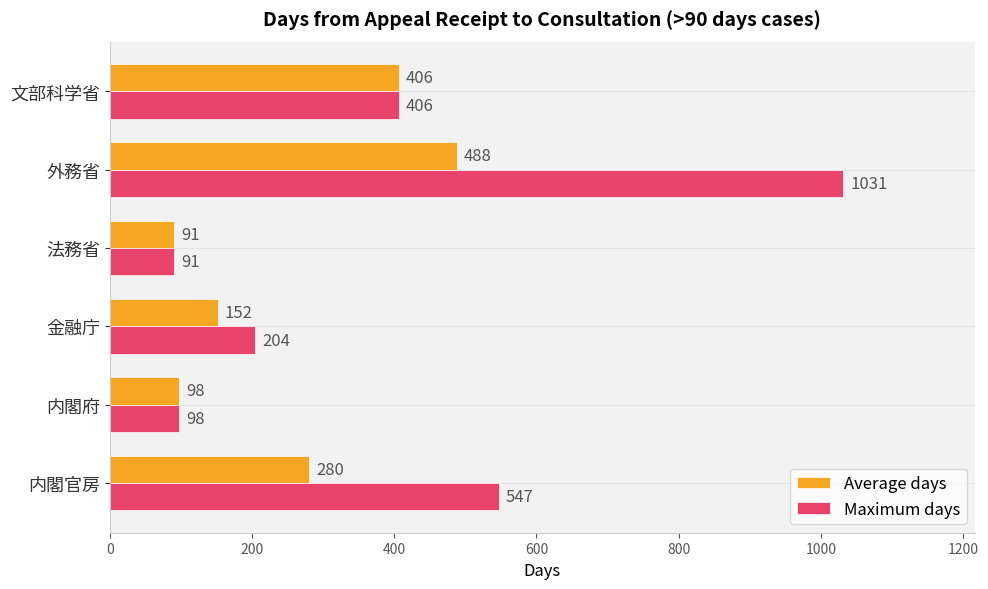

True or false: Average days has a value of 91 at 法務省.

True